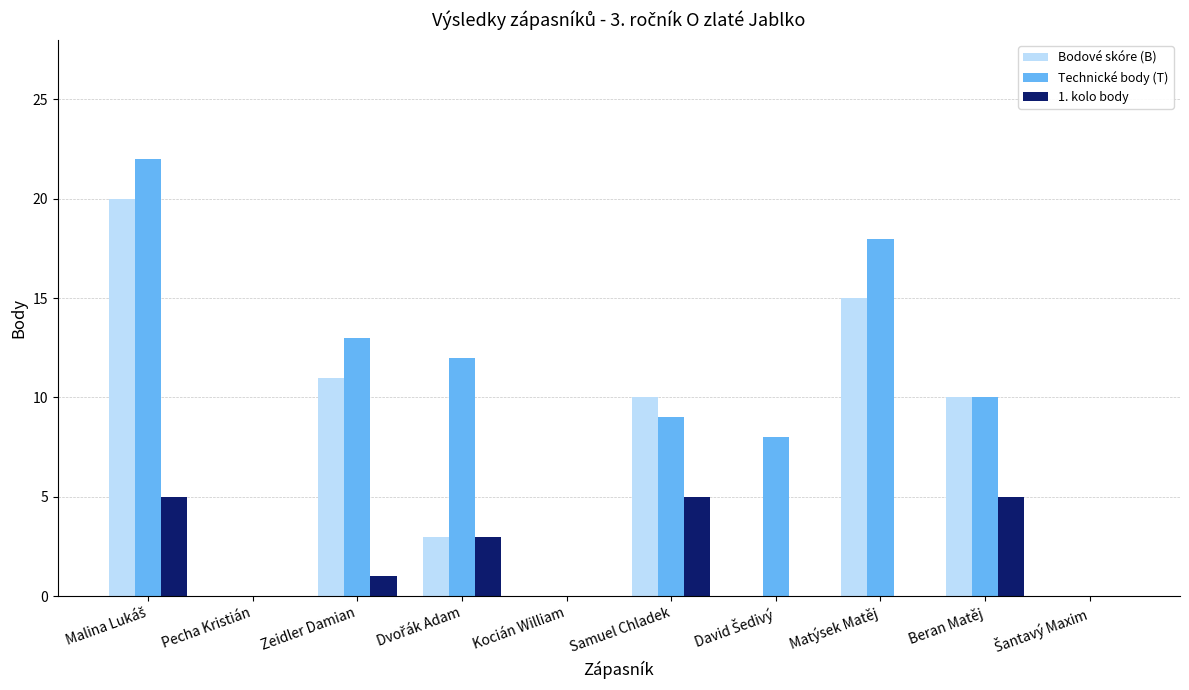

Which series has the largest total across all categories?

Technické body (T)